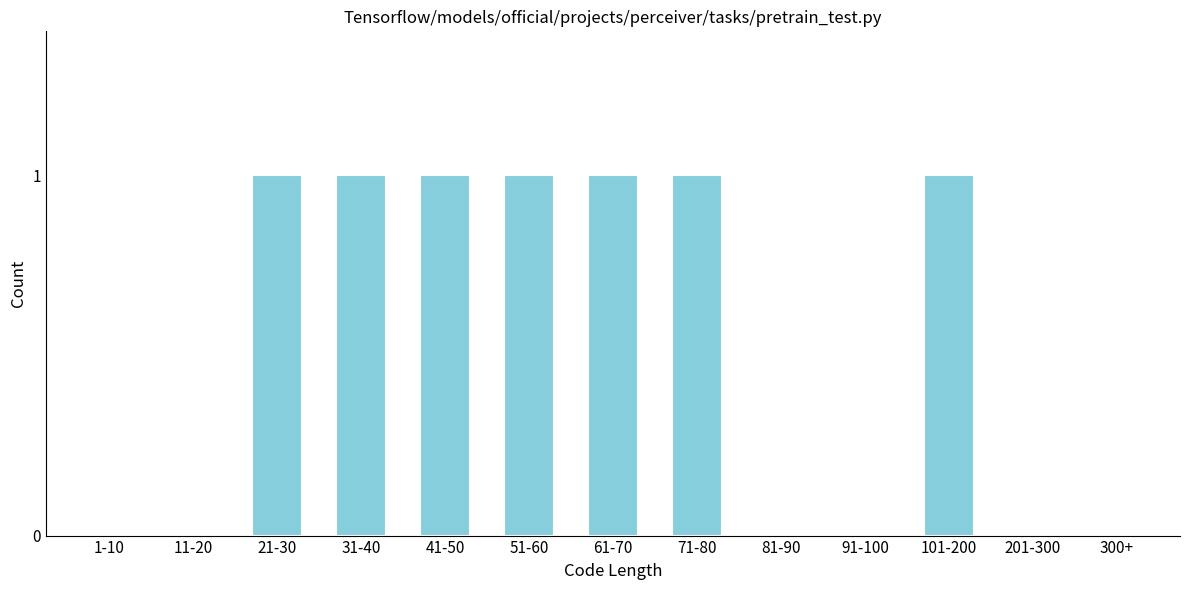

Reading left to right, extract all data points from this chart.

1-10=0	11-20=0	21-30=1	31-40=1	41-50=1	51-60=1	61-70=1	71-80=1	81-90=0	91-100=0	101-200=1	201-300=0	300+=0